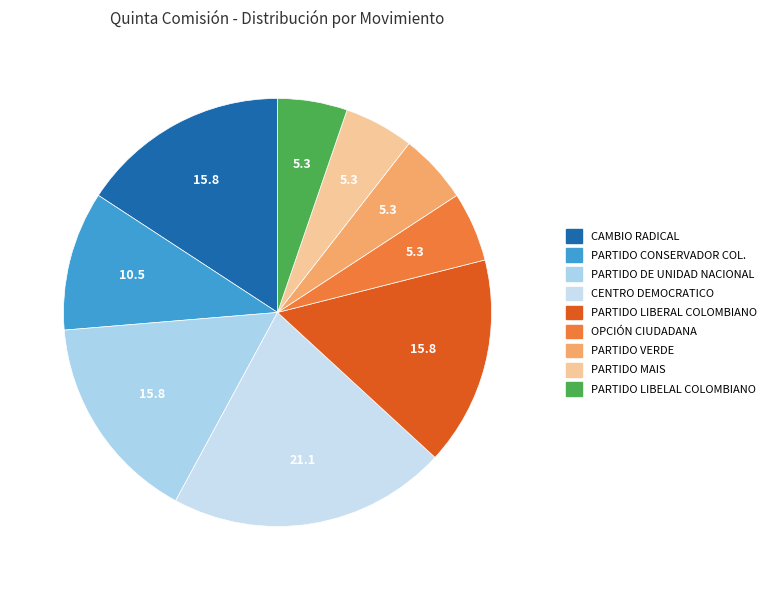

Between PARTIDO MAIS and PARTIDO CONSERVADOR COL., which is larger?

PARTIDO CONSERVADOR COL.